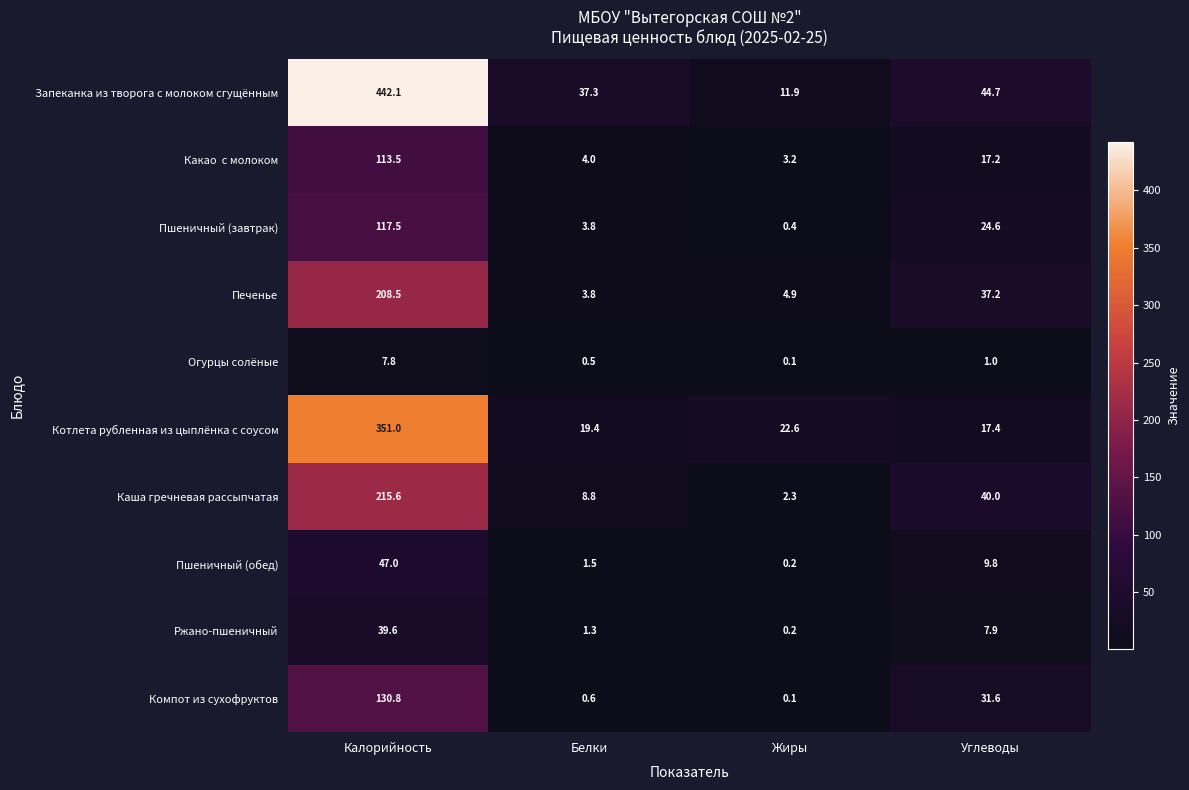

The Ржано-пшеничный series shows 1.9 at Углеводы. True or false?

False